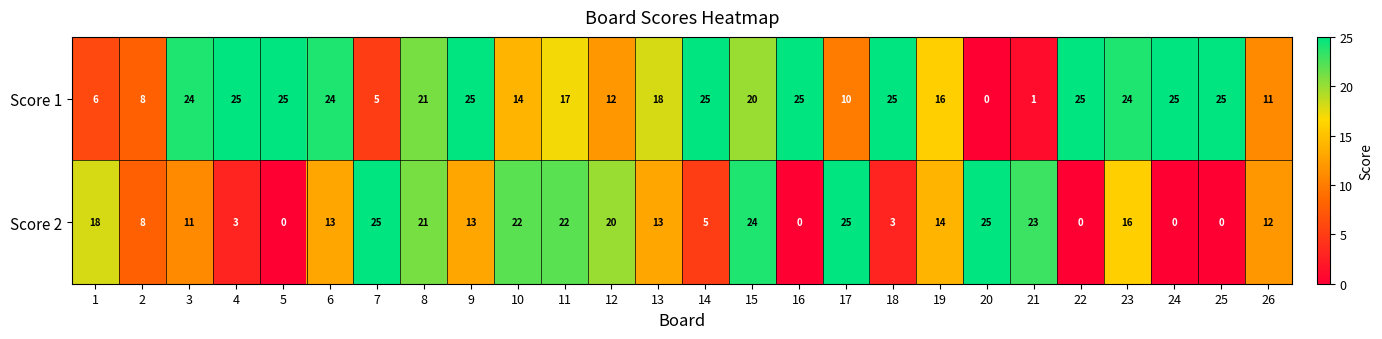

At how many categories does at least one series exceed 19?

21